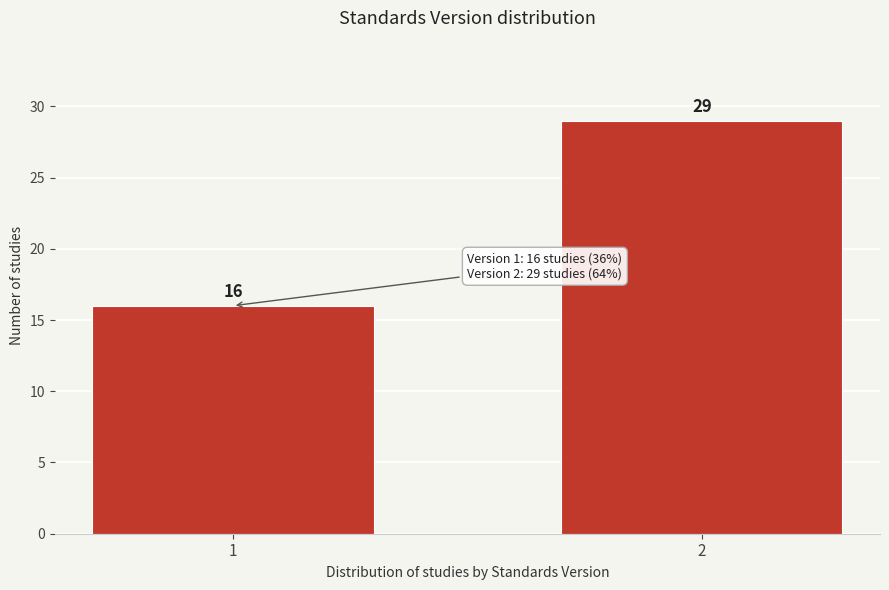

Reading left to right, extract all data points from this chart.

1=16	2=29